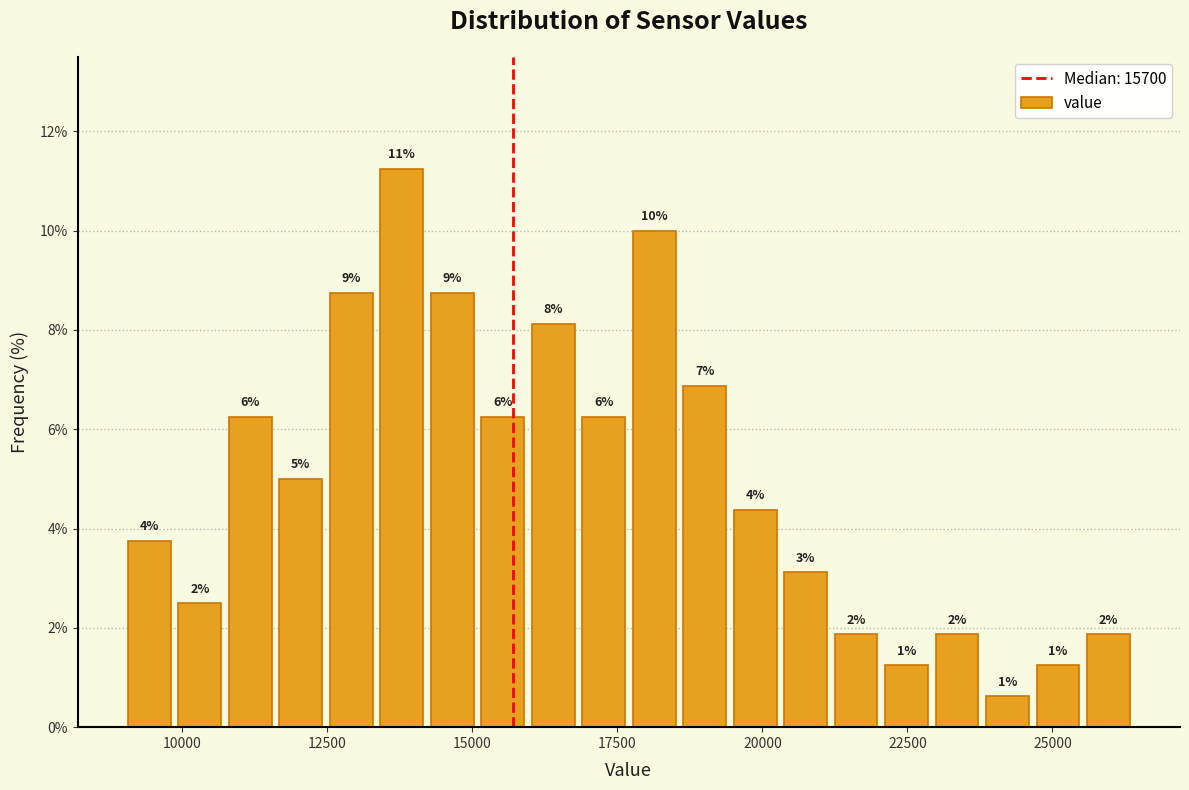

Read against the x-axis, roughly where is the centre of the tallest bar?

14000